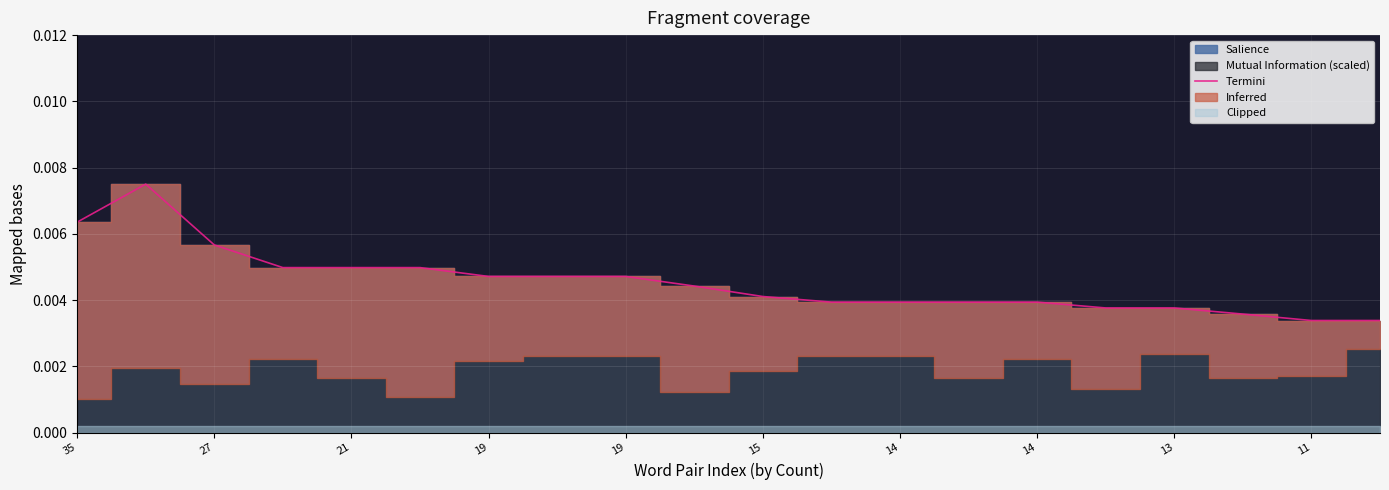

What is the label of the 6th point from the right?

14